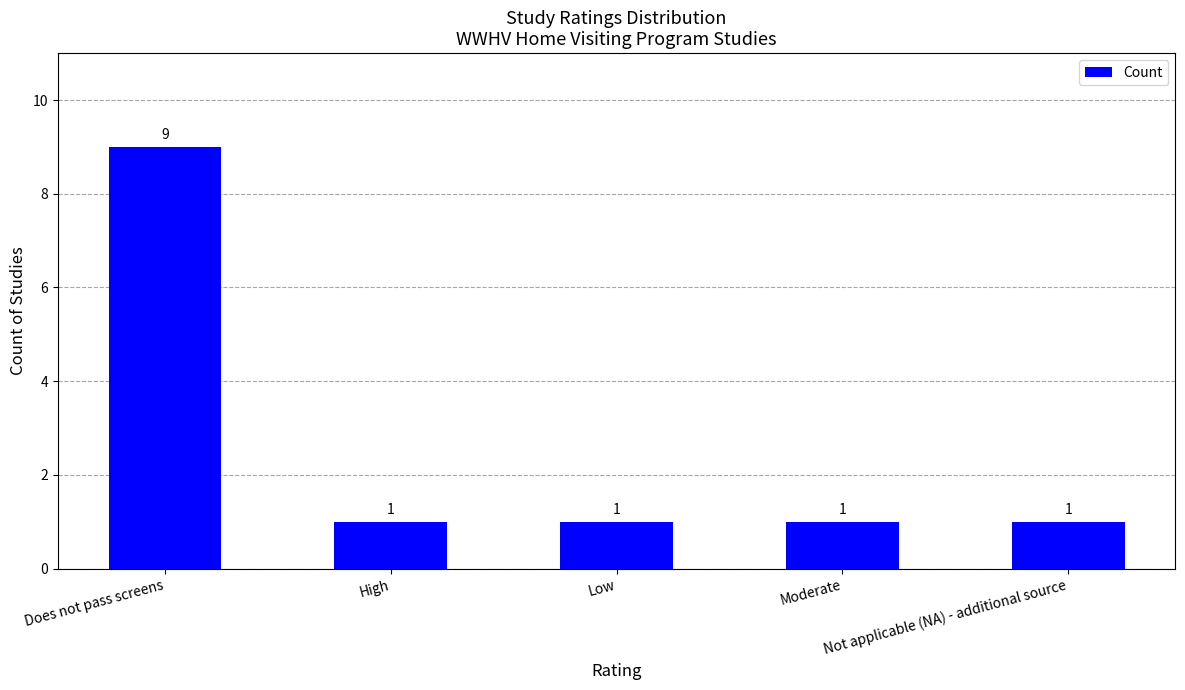

Count the values in the range 1 to 2.

4